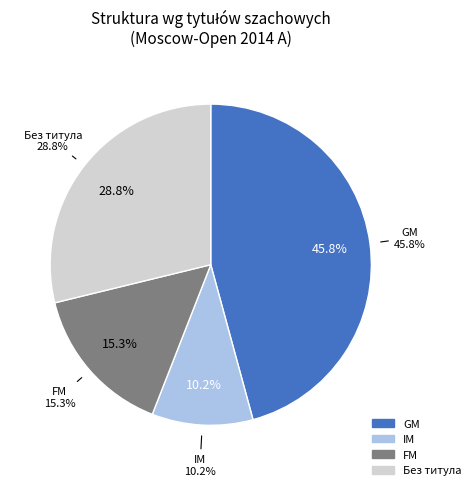

What is the smallest slice in the pie chart?

IM